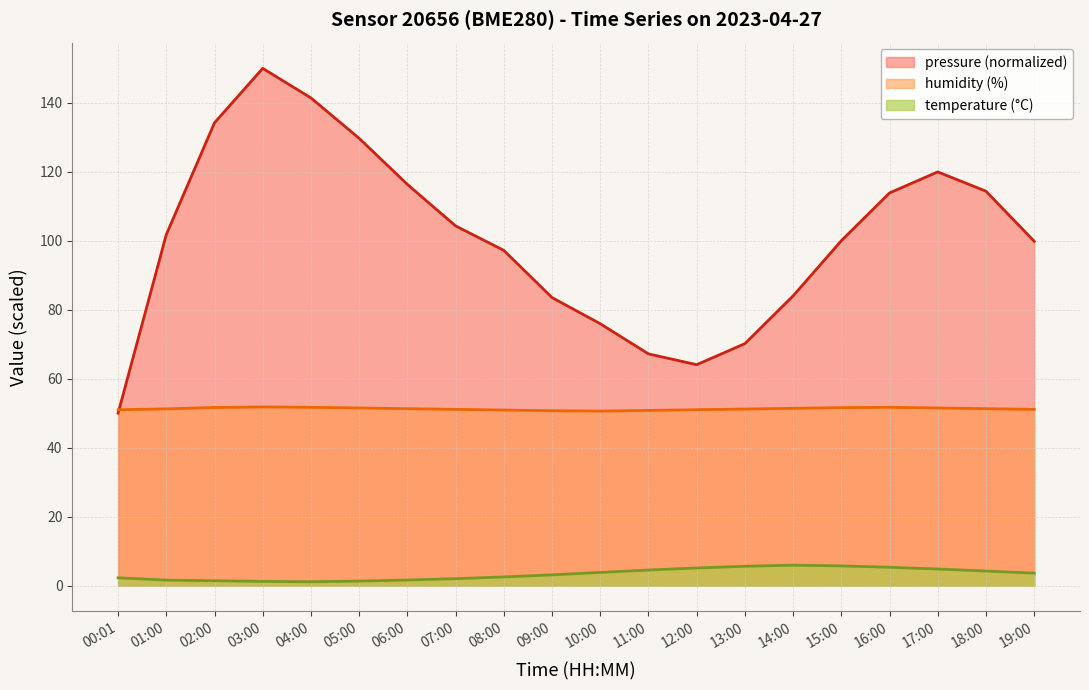

Between 13:00 and 09:00, which is larger?

09:00